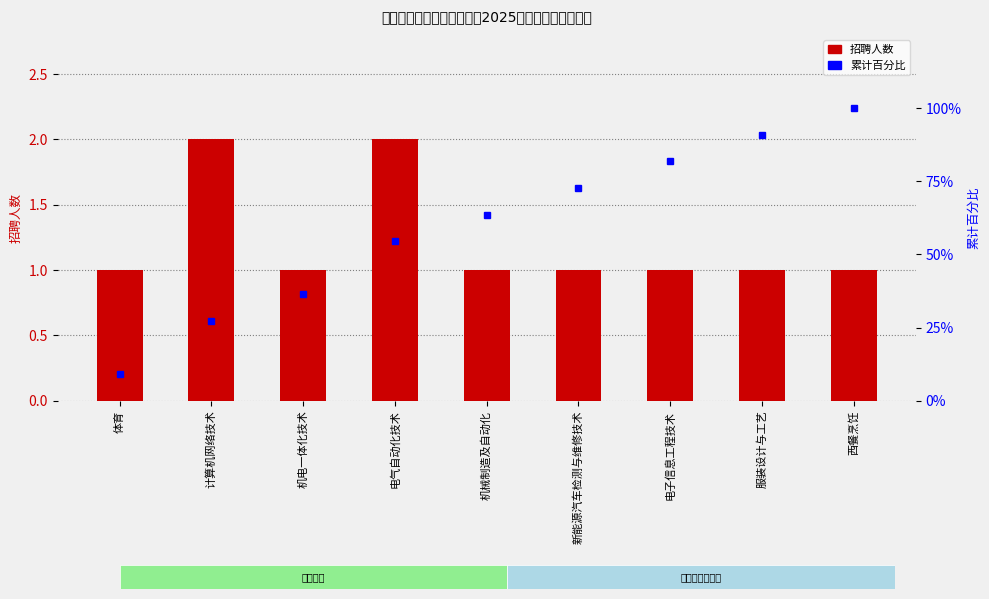

Is the value of 累计百分比 at 计算机网络技术 greater than the value of 招聘人数 at 机电一体化技术?

Yes